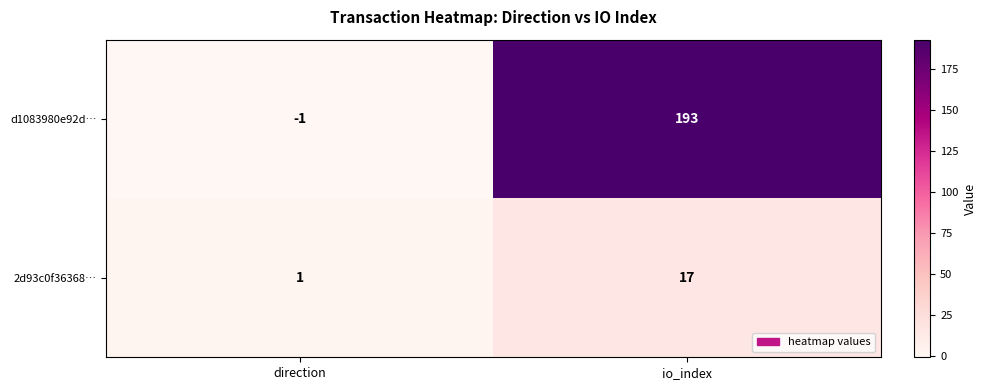

Reading left to right, transcribe all the data shown in this chart.

d1083980e92d…: direction=-1	io_index=193
2d93c0f36368…: direction=1	io_index=17